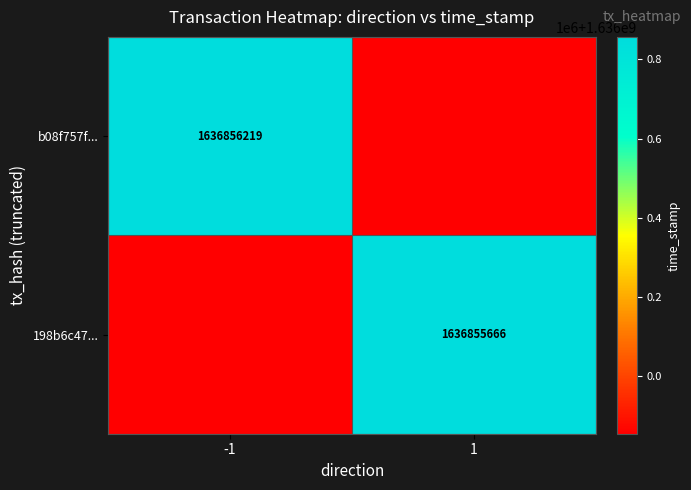

True or false: 198b6c47... has a value of 1049157964 at 1.

False